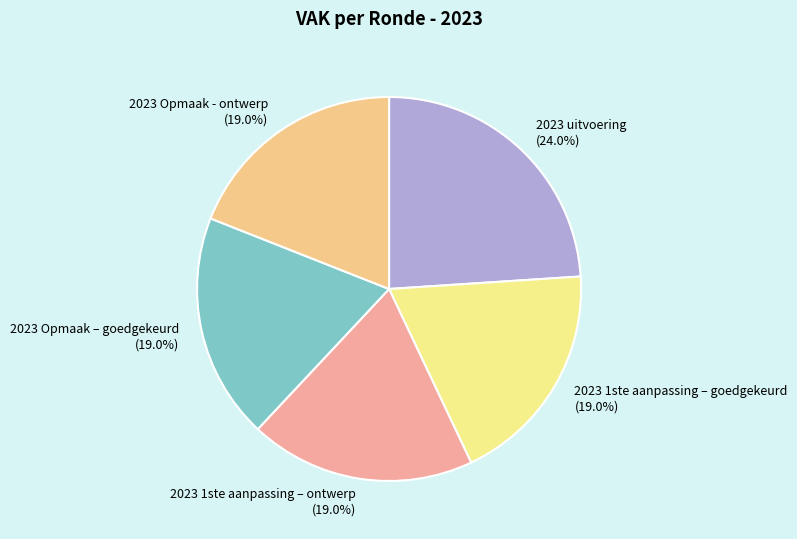

To the nearest percent, what is the difference between the largest and smallest slice percentages?

5%